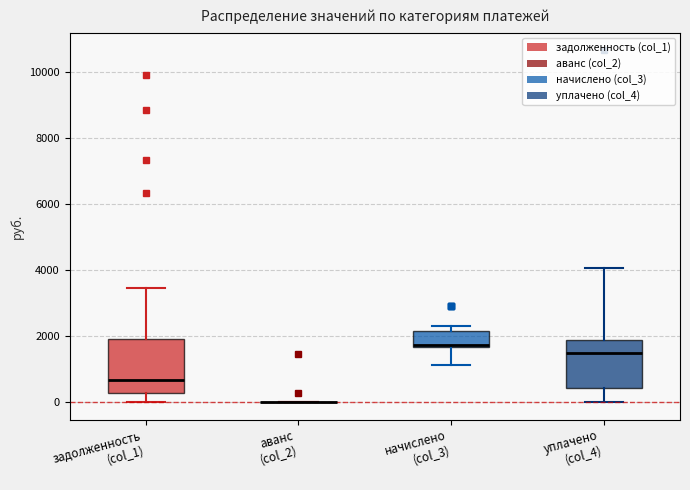

Where is the upper edge of the box for начислено (col_3) on the y-axis? The values are not printed on the chart, so give them approximately, as read against the axis.

2200